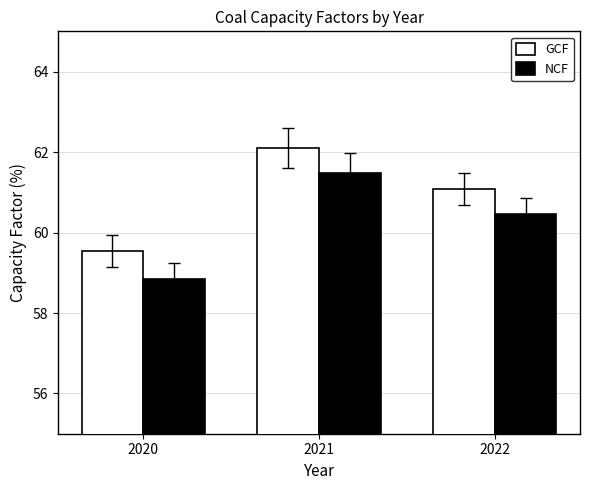

List the series in order of their overall mean, highest first.

GCF, NCF